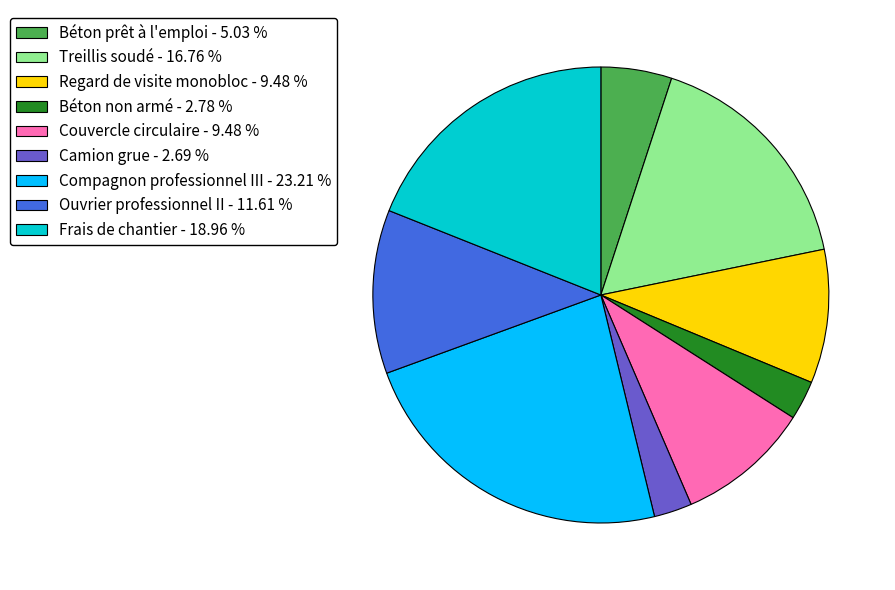

How many segments does this pie chart have?

9